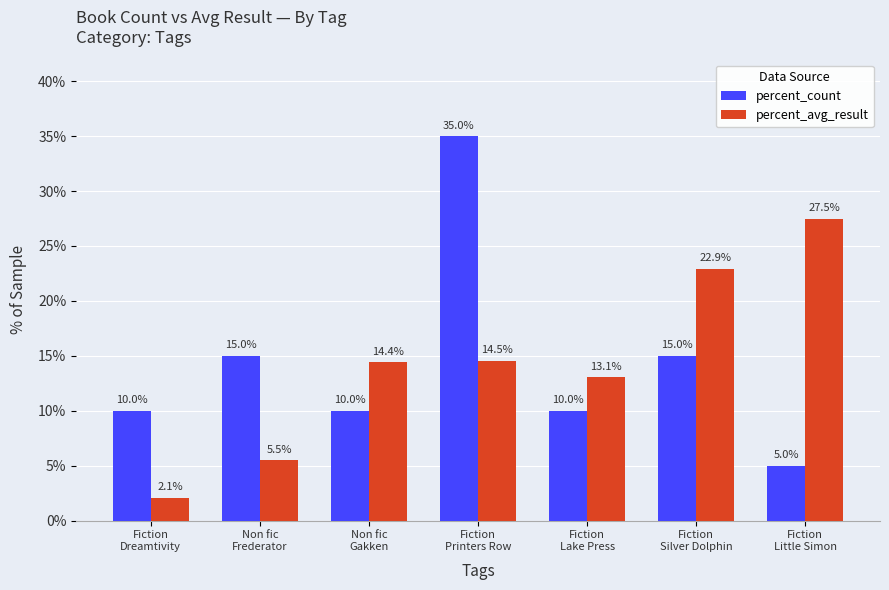

What value does the percent_avg_result series have at Fiction
Silver Dolphin?

22.9